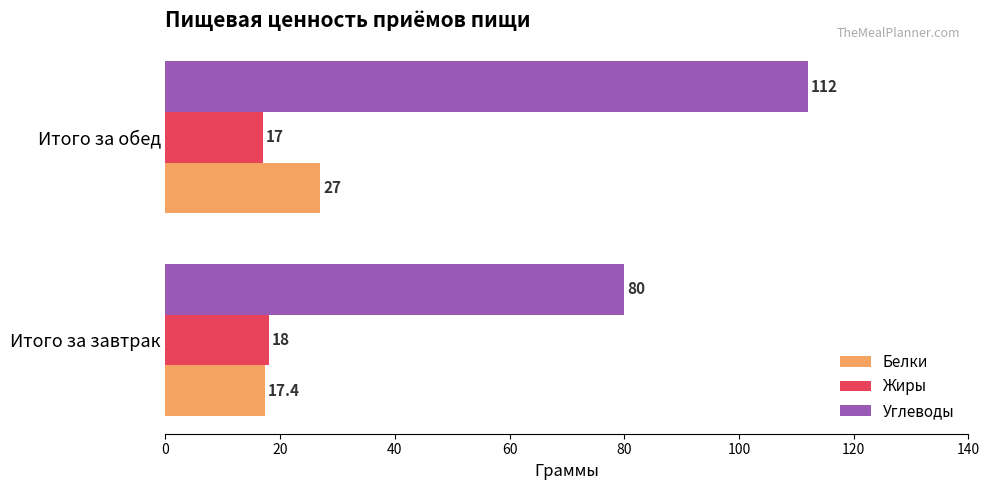

What is the difference between the maximum and minimum values in the Жиры series?

1.0